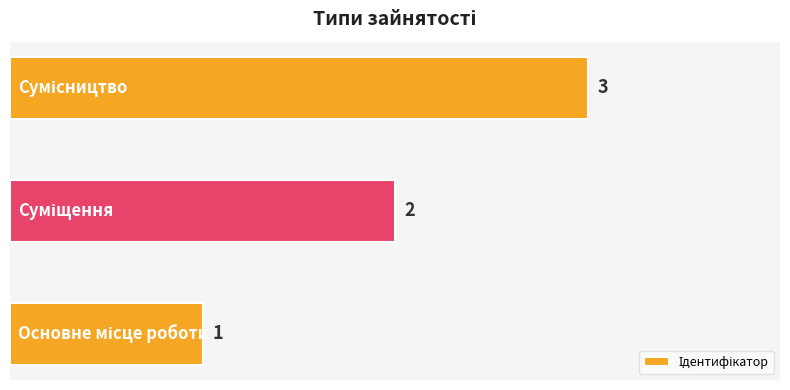

What is the greatest value displayed?

3